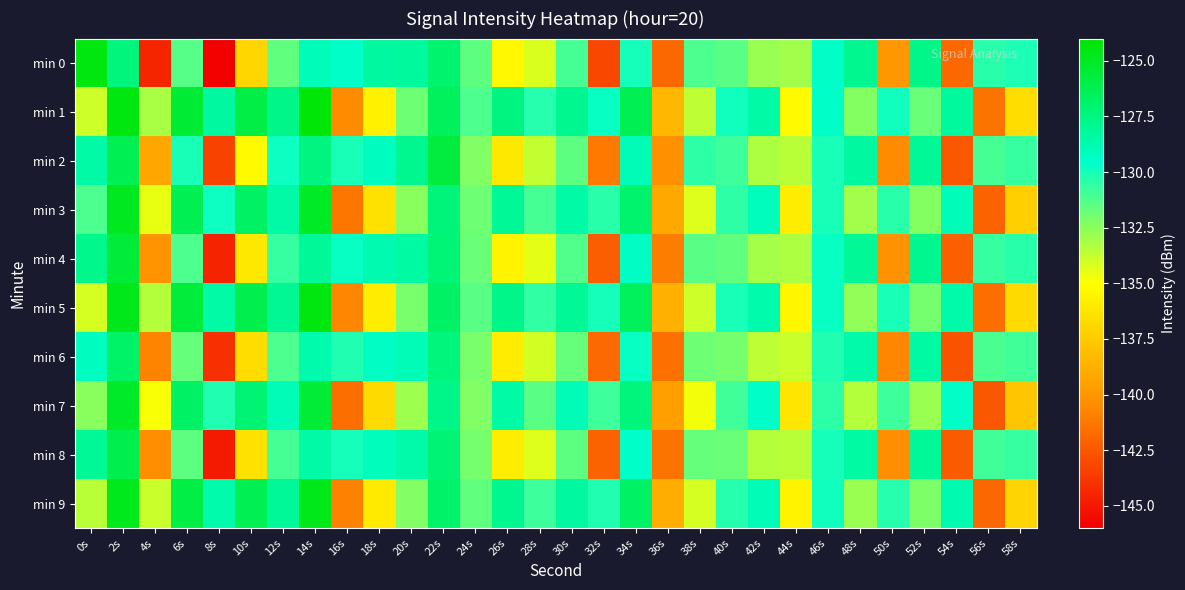

Reading left to right, list all the values displayed in this chart.

min 0: 0s=-124.5	2s=-127.4	4s=-144.5	6s=-131.3	8s=-145.9	10s=-136.9	12s=-131.6	14s=-129.0	16s=-129.4	18s=-128.3	20s=-128.2	22s=-127.0	24s=-131.5	26s=-135.3	28s=-134.2	30s=-131.0	32s=-143.1	34s=-130.0	36s=-141.9	38s=-131.2	40s=-131.4	42s=-132.8	44s=-133.0	46s=-129.4	48s=-127.9	50s=-139.9	52s=-127.6	54s=-141.9	56s=-130.4	58s=-130.2
min 1: 0s=-133.9	2s=-124.5	4s=-133.2	6s=-125.5	8s=-128.3	10s=-125.9	12s=-127.8	14s=-124.2	16s=-140.4	18s=-135.6	20s=-131.9	22s=-126.5	24s=-131.2	26s=-127.5	28s=-130.3	30s=-127.9	32s=-129.8	34s=-126.2	36s=-138.4	38s=-133.6	40s=-129.9	42s=-128.5	44s=-135.2	46s=-129.5	48s=-132.3	50s=-129.9	52s=-131.8	54s=-128.2	56s=-141.4	58s=-136.6
min 2: 0s=-128.5	2s=-126.3	4s=-139.2	6s=-130.1	8s=-143.4	10s=-135.2	12s=-129.8	14s=-127.5	16s=-130.1	18s=-129.2	20s=-127.9	22s=-125.8	24s=-132.3	26s=-136.1	28s=-133.7	30s=-131.5	32s=-141.2	34s=-128.9	36s=-140.3	38s=-130.5	40s=-130.8	42s=-133.2	44s=-133.5	46s=-130.1	48s=-128.3	50s=-140.5	52s=-128.1	54s=-142.5	56s=-131.0	58s=-130.7
min 3: 0s=-131.2	2s=-124.9	4s=-134.5	6s=-126.3	8s=-129.8	10s=-126.7	12s=-128.5	14s=-125.1	16s=-141.3	18s=-136.4	20s=-132.5	22s=-127.3	24s=-131.9	26s=-128.1	28s=-131.0	30s=-128.5	32s=-130.4	34s=-127.0	36s=-139.1	38s=-134.3	40s=-130.5	42s=-129.1	44s=-135.8	46s=-130.1	48s=-133.0	50s=-130.4	52s=-132.4	54s=-129.0	56s=-142.1	58s=-137.3
min 4: 0s=-127.8	2s=-125.6	4s=-140.1	6s=-131.2	8s=-144.6	10s=-136.1	12s=-130.7	14s=-128.2	16s=-129.7	18s=-128.8	20s=-128.4	22s=-127.2	24s=-131.8	26s=-135.6	28s=-134.4	30s=-131.3	32s=-142.3	34s=-129.3	36s=-141.1	38s=-131.4	40s=-131.6	42s=-133.1	44s=-133.2	46s=-129.7	48s=-128.1	50s=-140.2	52s=-127.9	54s=-142.2	56s=-130.7	58s=-130.4
min 5: 0s=-134.1	2s=-124.7	4s=-133.4	6s=-125.7	8s=-128.5	10s=-126.1	12s=-128.0	14s=-124.5	16s=-140.7	18s=-135.8	20s=-132.1	22s=-126.7	24s=-131.4	26s=-127.7	28s=-130.6	30s=-128.1	32s=-130.0	34s=-126.5	36s=-138.7	38s=-133.9	40s=-130.1	42s=-128.7	44s=-135.4	46s=-129.7	48s=-132.6	50s=-130.1	52s=-132.0	54s=-128.6	56s=-141.7	58s=-136.8
min 6: 0s=-129.2	2s=-126.8	4s=-140.8	6s=-131.7	8s=-144.1	10s=-136.6	12s=-131.2	14s=-128.7	16s=-130.2	18s=-129.3	20s=-128.9	22s=-127.4	24s=-132.1	26s=-135.9	28s=-134.0	30s=-131.7	32s=-141.8	34s=-129.7	36s=-141.6	38s=-131.9	40s=-132.0	42s=-133.6	44s=-133.8	46s=-130.2	48s=-128.6	50s=-140.7	52s=-128.4	54s=-142.7	56s=-131.1	58s=-130.9
min 7: 0s=-132.5	2s=-125.2	4s=-134.9	6s=-126.7	8s=-130.2	10s=-127.1	12s=-128.9	14s=-125.5	16s=-141.7	18s=-136.8	20s=-132.9	22s=-127.7	24s=-132.3	26s=-128.5	28s=-131.4	30s=-128.9	32s=-130.8	34s=-127.4	36s=-139.5	38s=-134.7	40s=-130.9	42s=-129.5	44s=-136.2	46s=-130.5	48s=-133.4	50s=-130.8	52s=-132.8	54s=-129.4	56s=-142.5	58s=-137.7
min 8: 0s=-128.1	2s=-126.1	4s=-140.4	6s=-131.5	8s=-144.9	10s=-136.4	12s=-131.0	14s=-128.5	16s=-130.0	18s=-129.1	20s=-128.6	22s=-127.1	24s=-132.0	26s=-135.8	28s=-134.3	30s=-131.5	32s=-142.1	34s=-129.5	36s=-141.4	38s=-131.7	40s=-131.8	42s=-133.4	44s=-133.5	46s=-130.0	48s=-128.4	50s=-140.4	52s=-128.2	54s=-142.4	56s=-130.9	58s=-130.7
min 9: 0s=-133.5	2s=-124.8	4s=-133.8	6s=-125.9	8s=-128.7	10s=-126.3	12s=-128.2	14s=-124.7	16s=-140.9	18s=-136.0	20s=-132.3	22s=-126.9	24s=-131.6	26s=-127.9	28s=-130.8	30s=-128.3	32s=-130.2	34s=-126.7	36s=-138.9	38s=-134.1	40s=-130.3	42s=-128.9	44s=-135.6	46s=-129.9	48s=-132.8	50s=-130.3	52s=-132.2	54s=-128.8	56s=-141.9	58s=-137.0